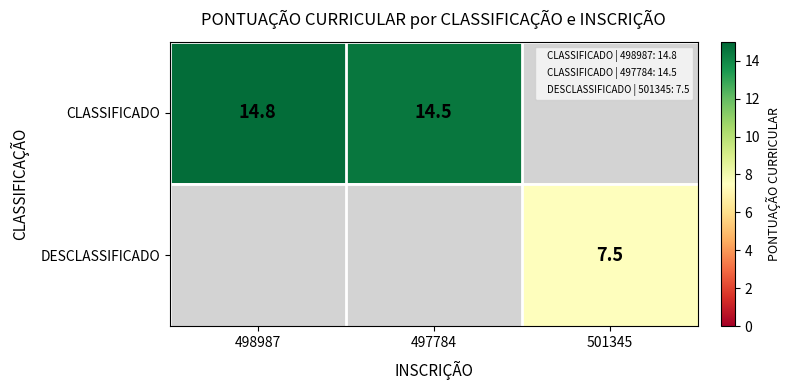

Rank the categories by CLASSIFICADO value from highest to lowest.

498987, 497784, 501345